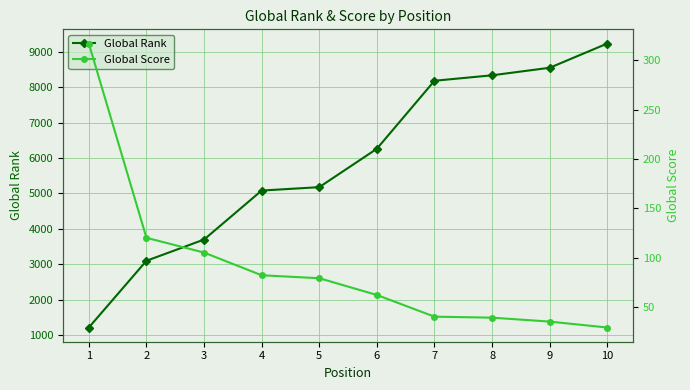

What are all the series names shown in the legend?

Global Rank, Global Score